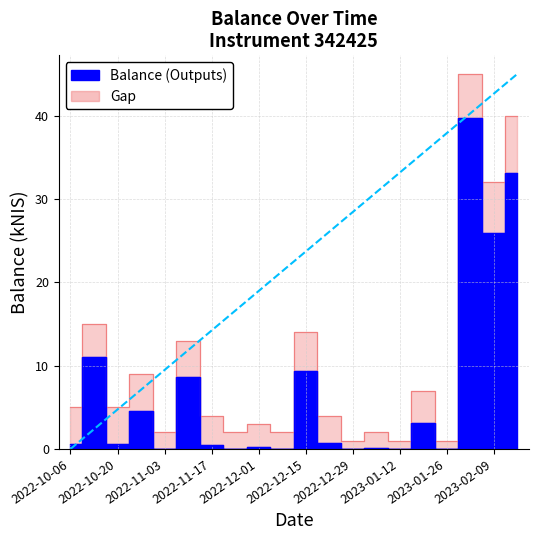

What is the change in value from 2022-10-06 to 2022-12-08?

-0.6